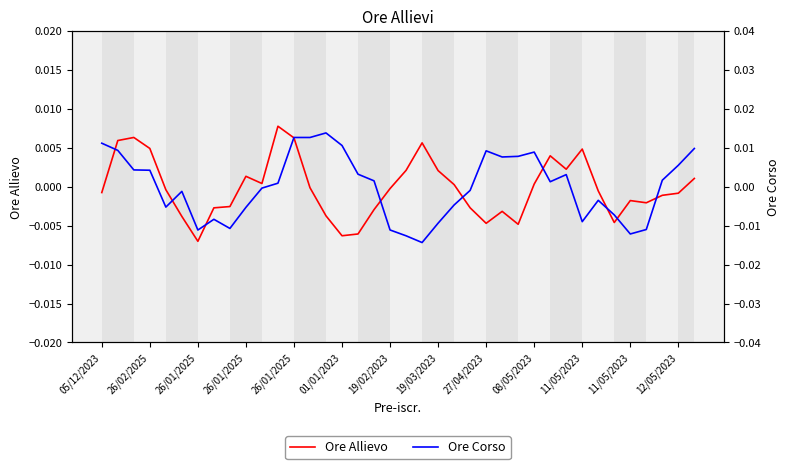

How many lines are shown in the chart?

2